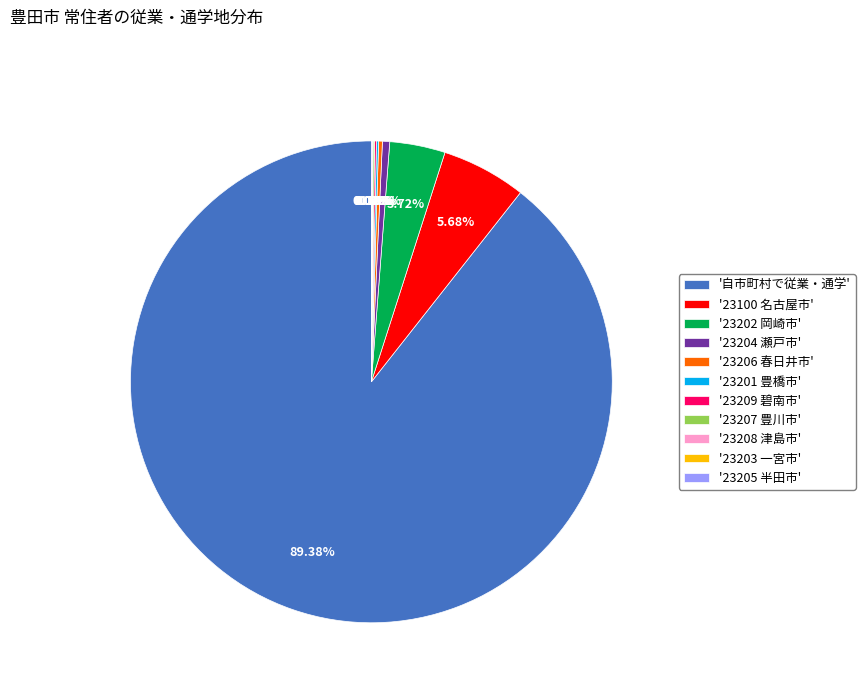

What is the largest slice in the pie chart?

'自市町村で従業・通学'